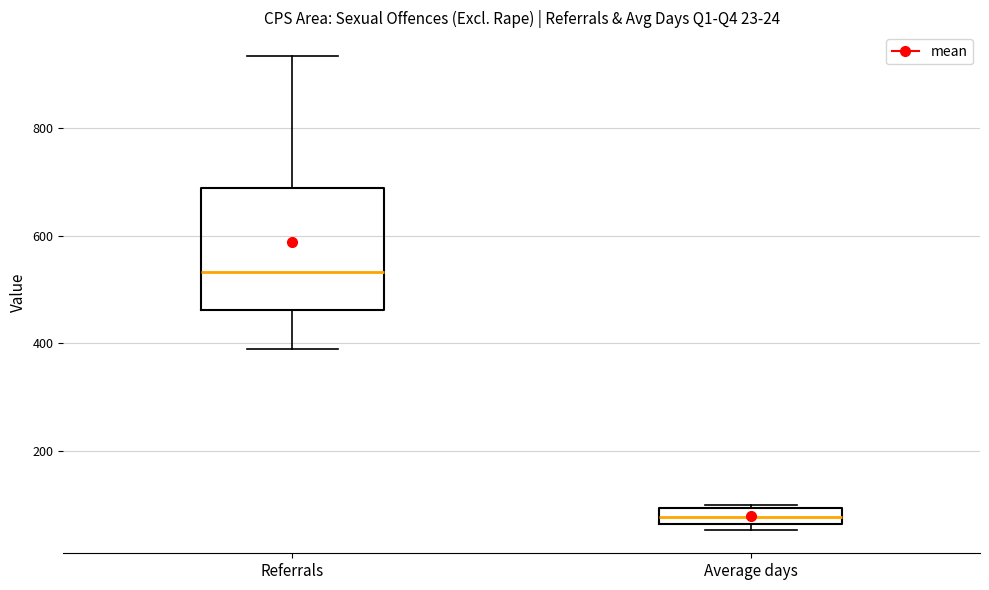

Which box is the tallest, from its lower edge to its upper edge?

Referrals